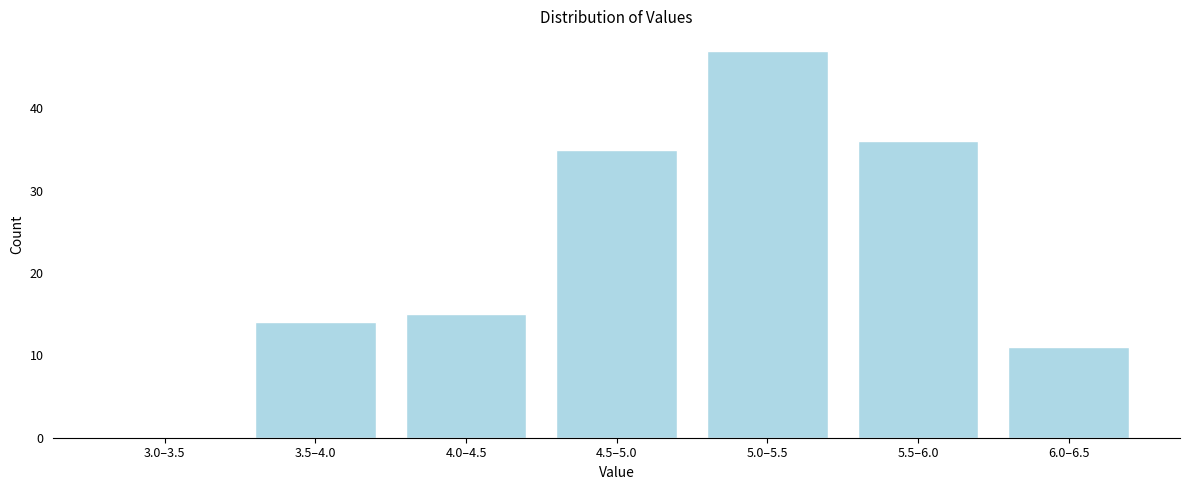

Reading right to left, what are all the values shown in this chart?

6.0–6.5=11	5.5–6.0=36	5.0–5.5=47	4.5–5.0=35	4.0–4.5=15	3.5–4.0=14	3.0–3.5=0